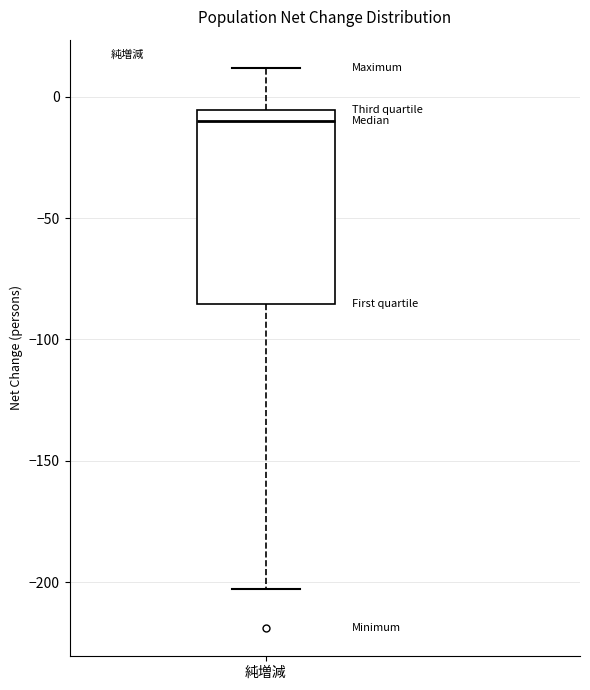

Transcribe this box plot: give where the median line is, the range the box spans, and where the two whiskers end, as read against the y-axis. The values are not printed on the chart, so give them approximately, as read against the axis.

median -10, box -85 to -5, whiskers -205 to 10